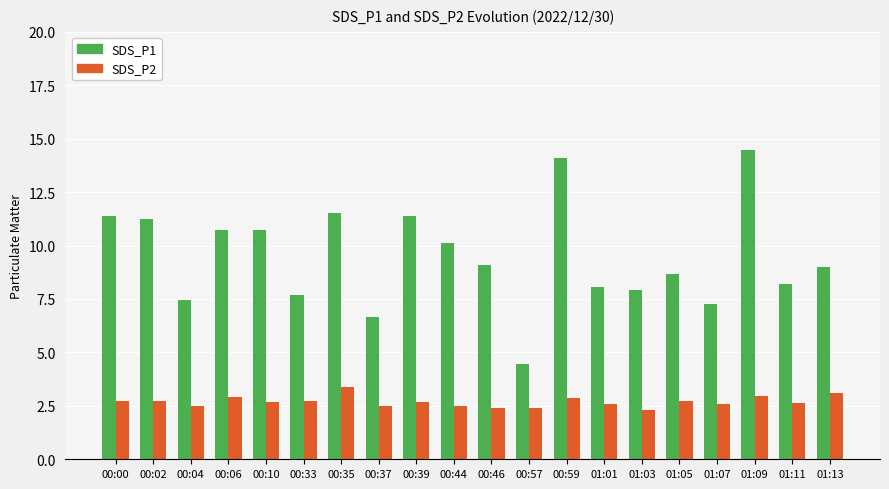

What is the difference between the maximum and minimum values in the SDS_P2 series?

1.1